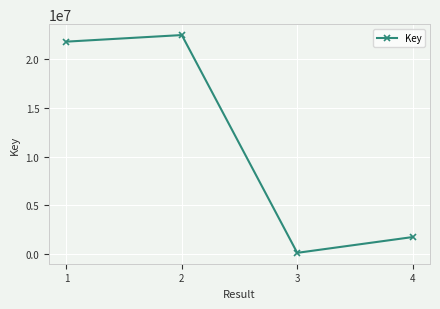

Approximately how many times larger is the value at 4 compared to 2?

0.1